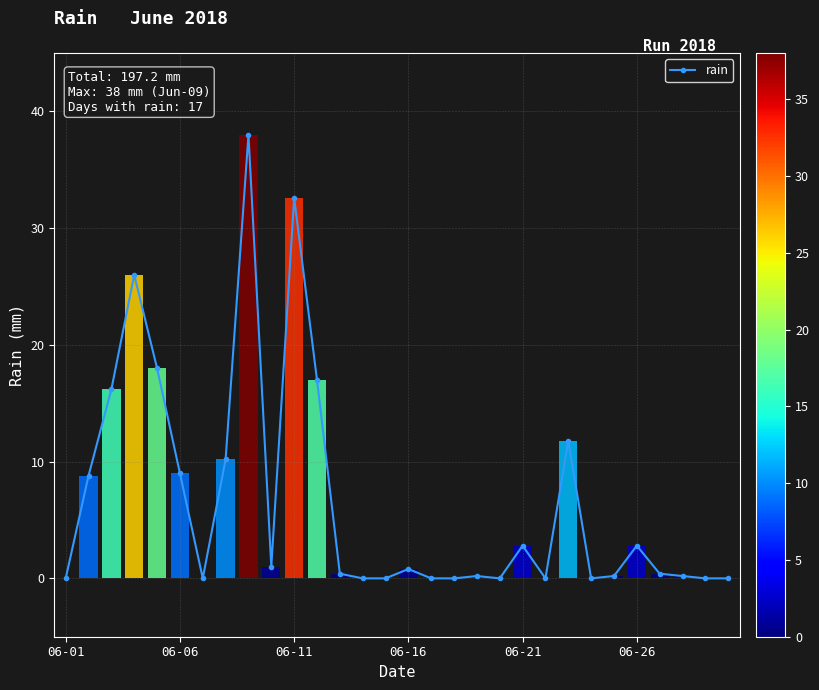

True or false: rain has more than 0 points higher than both neighbors.

True